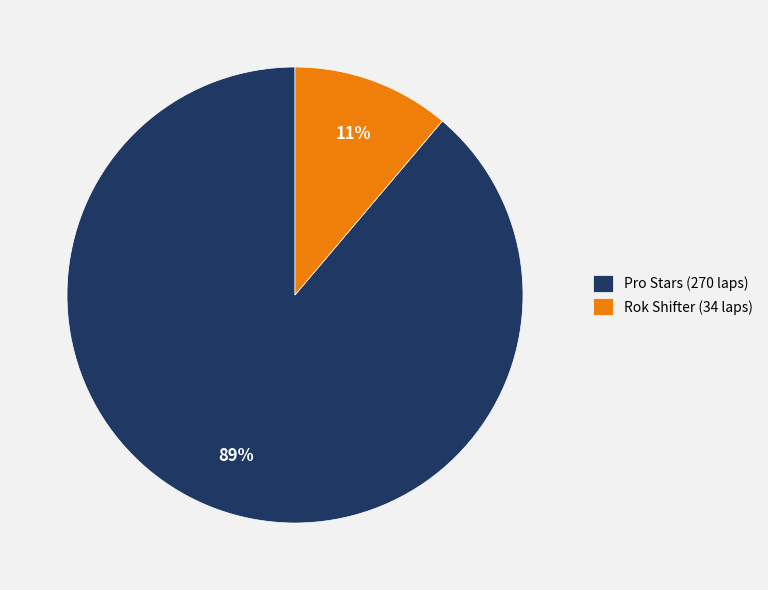

Which category accounts for the majority?

Pro Stars